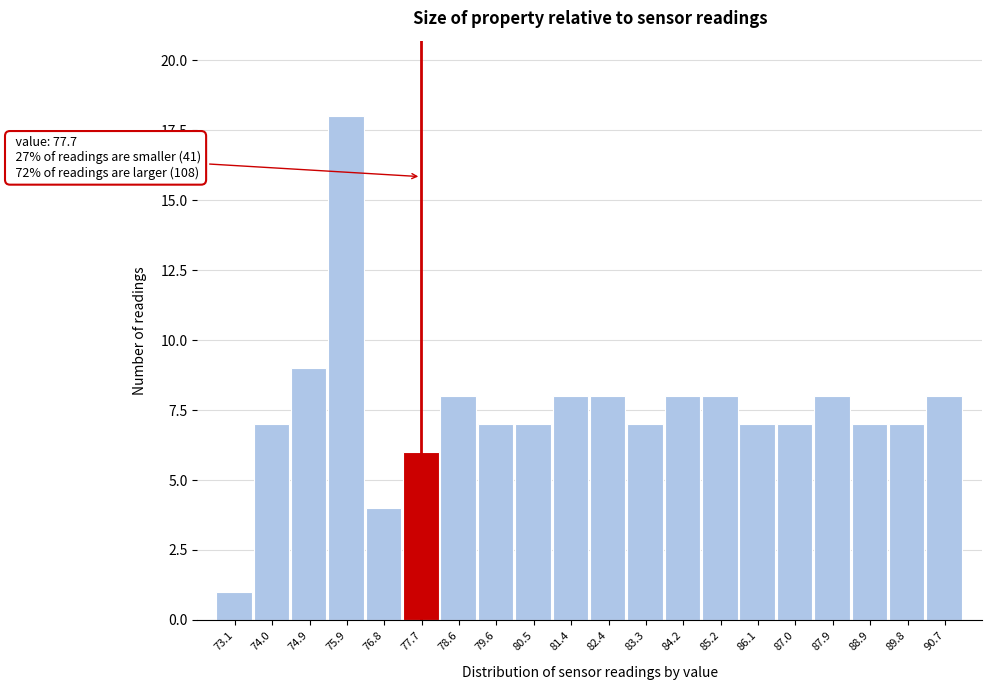

Which range on the x-axis has the tallest bar?

75.39 to 76.32